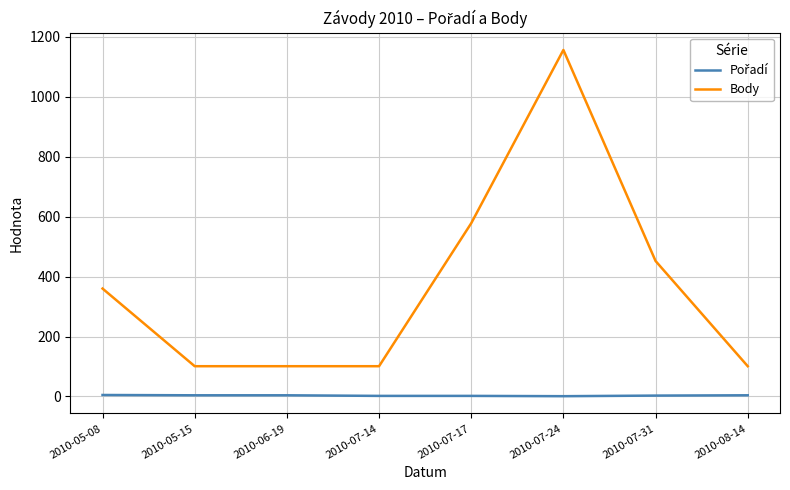

At which label is Body closest to 628?

2010-07-17